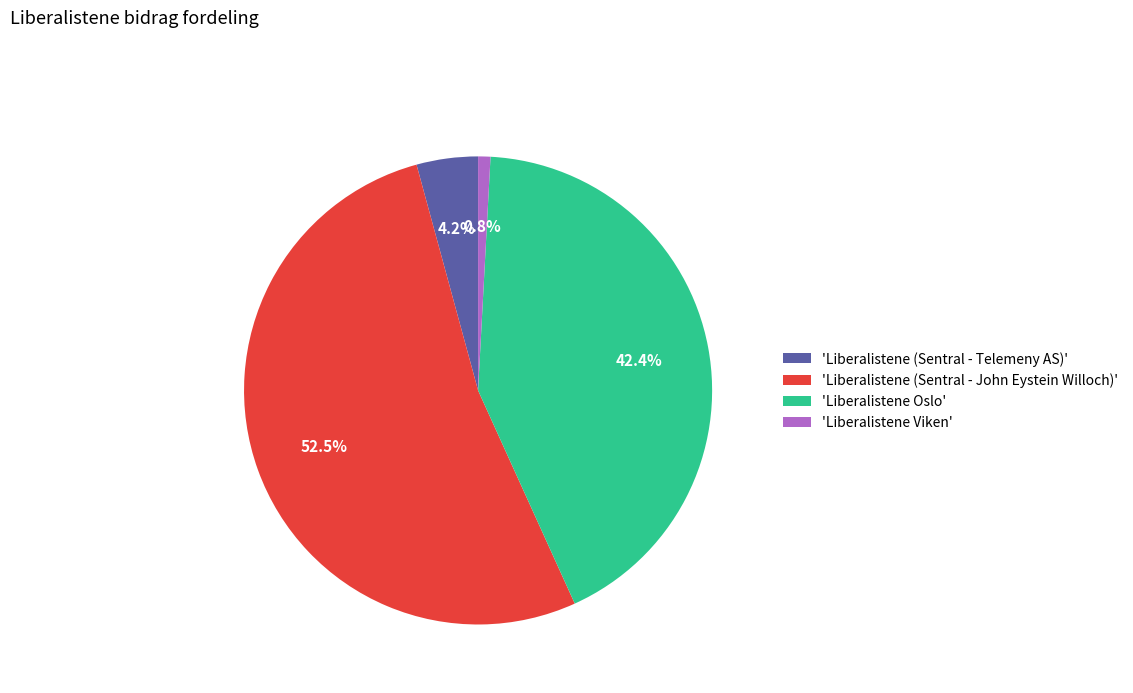

Which category has the smallest portion of the pie?

'Liberalistene Viken'